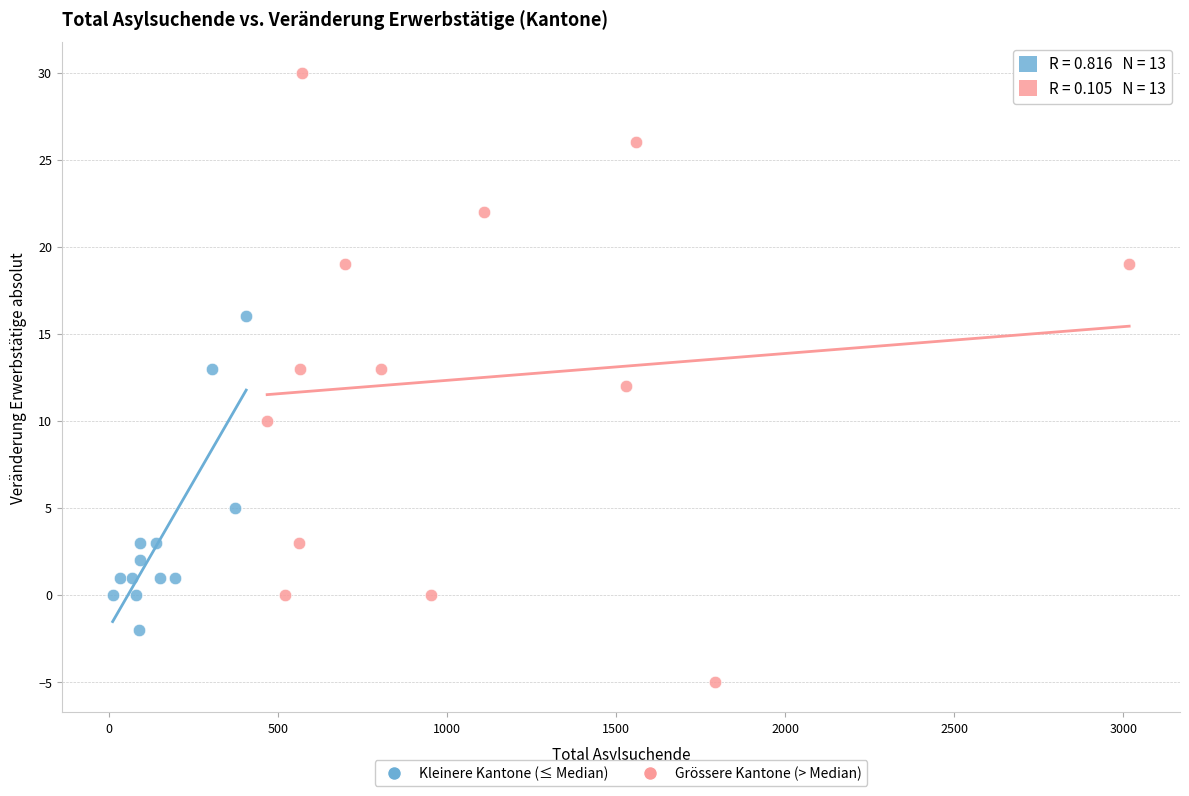

Which series has the largest Y range (max minus min)?

Grössere Kantone (> Median)